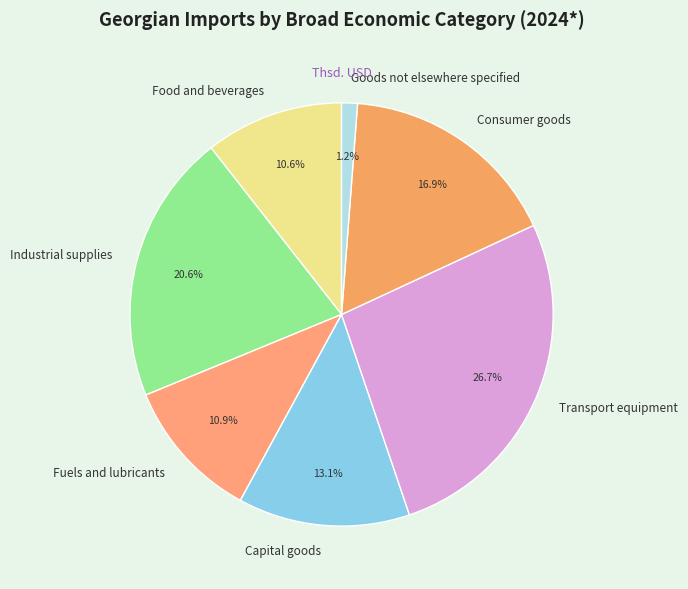

The Consumer goods slice represents 17% of the pie. True or false?

True